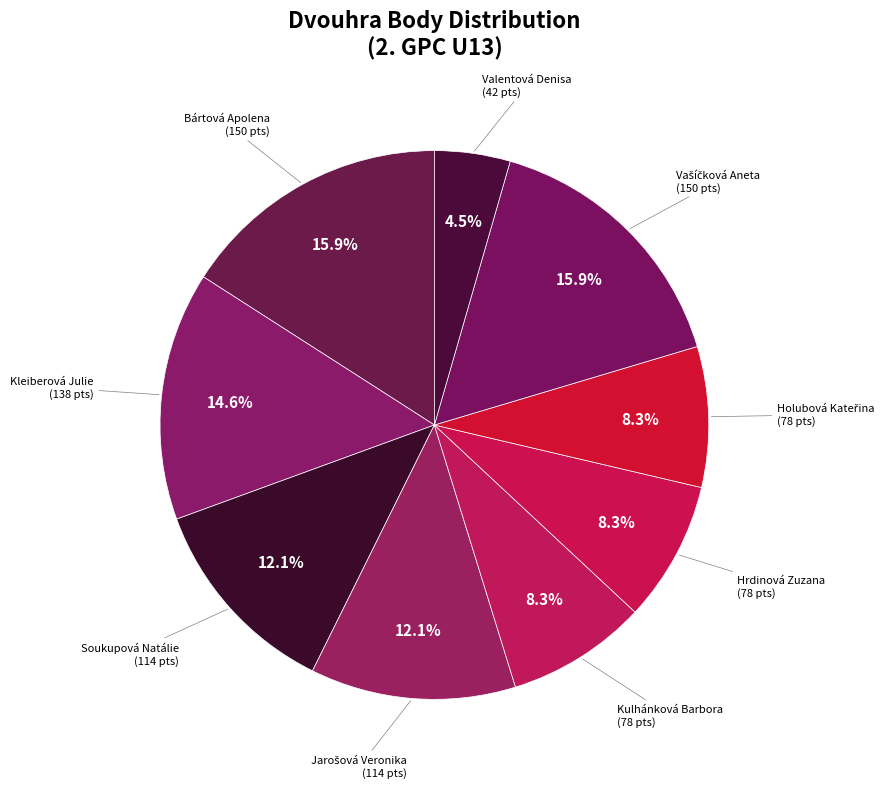

How much of the chart is everything except Soukupová Natálie?

87.9%